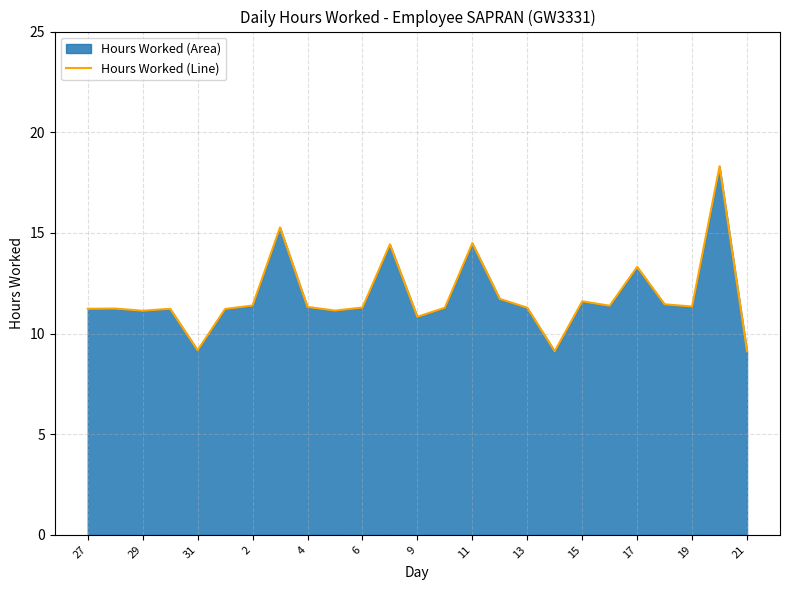

The value at 29 is 11.1. True or false?

True